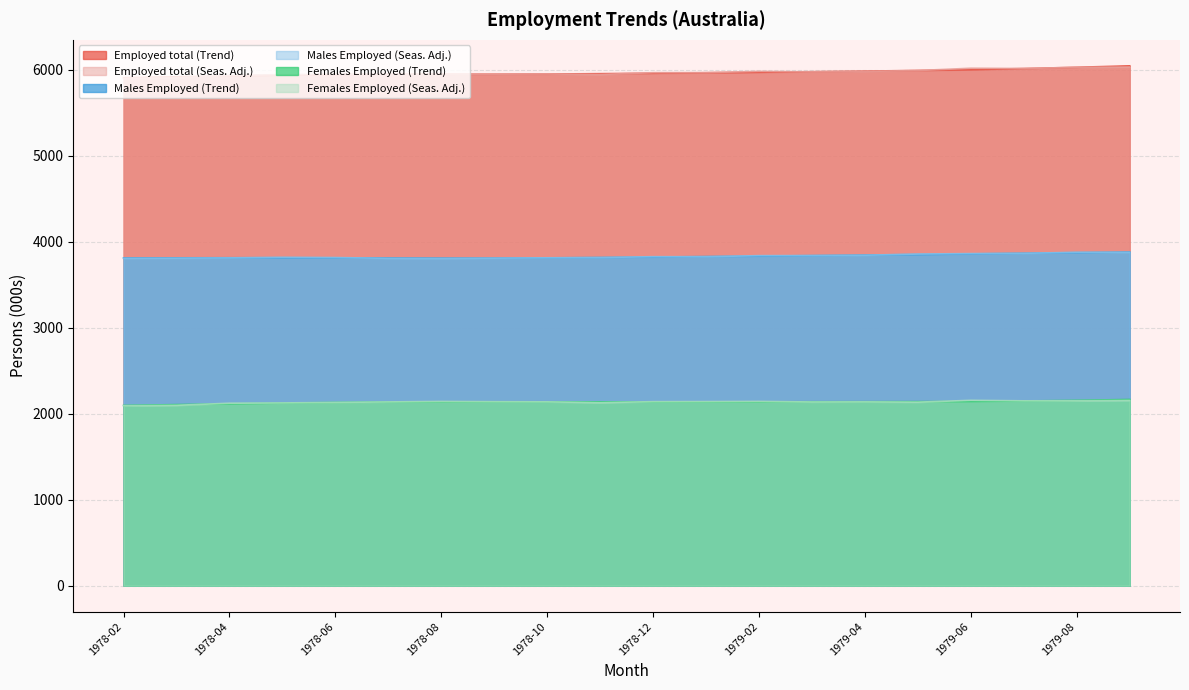

Reading left to right, what are all the values shown in this chart?

Employed total (Trend): 1978-02=5906.7	1978-03=5917.3	1978-04=5927.3	1978-05=5936.1	1978-06=5942.8	1978-07=5946.3	1978-08=5947.1	1978-09=5947.3	1978-10=5949.2	1978-11=5953.4	1978-12=5958.6	1979-01=5964.1	1979-02=5969.9	1979-03=5976.3	1979-04=5983.1	1979-05=5990.7	1979-06=6000.3	1979-07=6012.7	1979-08=6027.6	1979-09=6044.5
Employed total (Seas. Adj.): 1978-02=5899.4	1978-03=5905.4	1978-04=5932.7	1978-05=5943.0	1978-06=5946.1	1978-07=5943.0	1978-08=5947.2	1978-09=5947.4	1978-10=5949.8	1978-11=5943.8	1978-12=5964.8	1979-01=5965.5	1979-02=5980.1	1979-03=5974.5	1979-04=5979.5	1979-05=5989.7	1979-06=6016.6	1979-07=6013.5	1979-08=6026.7	1979-09=6030.8
Males Employed (Trend): 1978-02=3810.9	1978-03=3811.9	1978-04=3812.9	1978-05=3813.1	1978-06=3812.1	1978-07=3810.4	1978-08=3808.9	1978-09=3809.1	1978-10=3811.5	1978-11=3815.9	1978-12=3821.2	1979-01=3826.7	1979-02=3832.0	1979-03=3837.7	1979-04=3844.1	1979-05=3850.8	1979-06=3857.9	1979-07=3865.3	1979-08=3872.6	1979-09=3879.5
Males Employed (Seas. Adj.): 1978-02=3806.7	1978-03=3808.2	1978-04=3811.3	1978-05=3818.1	1978-06=3815.4	1978-07=3806.3	1978-08=3805.0	1978-09=3808.2	1978-10=3812.4	1978-11=3815.2	1978-12=3825.4	1979-01=3825.0	1979-02=3837.5	1979-03=3838.6	1979-04=3842.4	1979-05=3856.0	1979-06=3861.5	1979-07=3864.4	1979-08=3876.4	1979-09=3876.4
Females Employed (Trend): 1978-02=2095.8	1978-03=2105.4	1978-04=2114.5	1978-05=2123.1	1978-06=2130.7	1978-07=2136.0	1978-08=2138.2	1978-09=2138.2	1978-10=2137.7	1978-11=2137.5	1978-12=2137.4	1979-01=2137.5	1979-02=2137.9	1979-03=2138.5	1979-04=2139.1	1979-05=2139.9	1979-06=2142.3	1979-07=2147.4	1979-08=2155.0	1979-09=2165.1
Females Employed (Seas. Adj.): 1978-02=2092.7	1978-03=2097.2	1978-04=2121.4	1978-05=2124.8	1978-06=2130.6	1978-07=2136.7	1978-08=2142.2	1978-09=2139.2	1978-10=2137.4	1978-11=2128.5	1978-12=2139.4	1979-01=2140.4	1979-02=2142.6	1979-03=2135.9	1979-04=2137.1	1979-05=2133.8	1979-06=2155.1	1979-07=2149.2	1979-08=2150.4	1979-09=2154.4